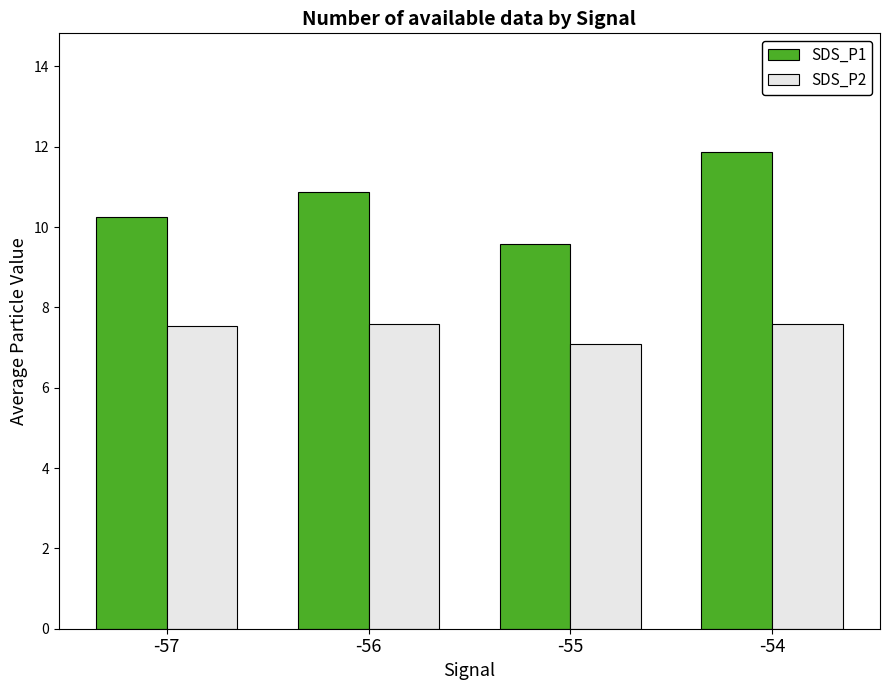

Rank the series by their maximum value, from highest to lowest.

SDS_P1, SDS_P2